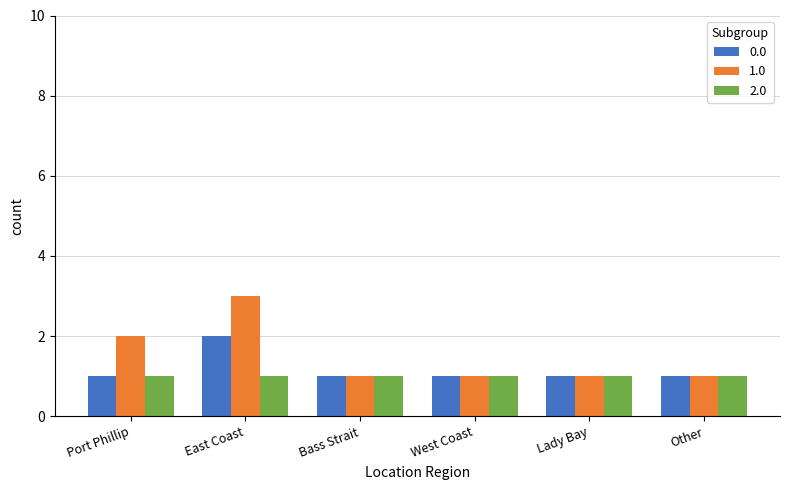

List the series in order of their peak value, highest first.

1.0, 0.0, 2.0